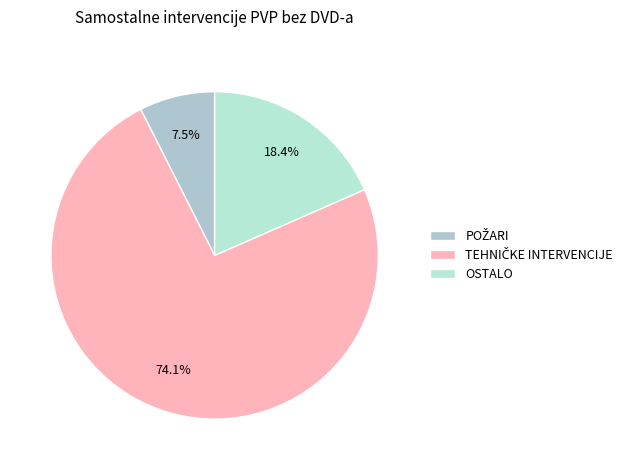

How many segments does this pie chart have?

3